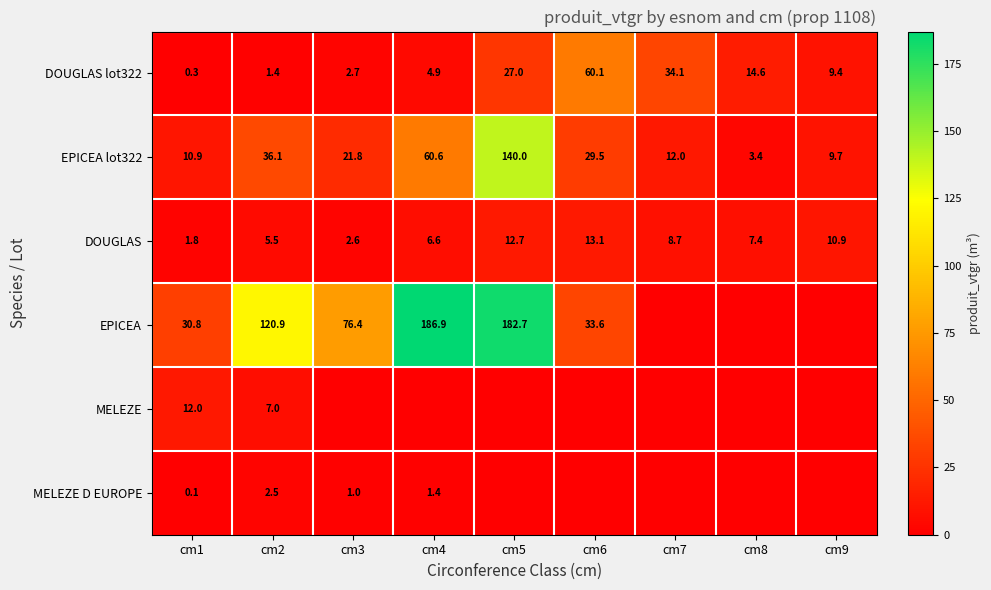

Is the value of DOUGLAS lot322 at cm4 greater than the value of DOUGLAS at cm6?

No